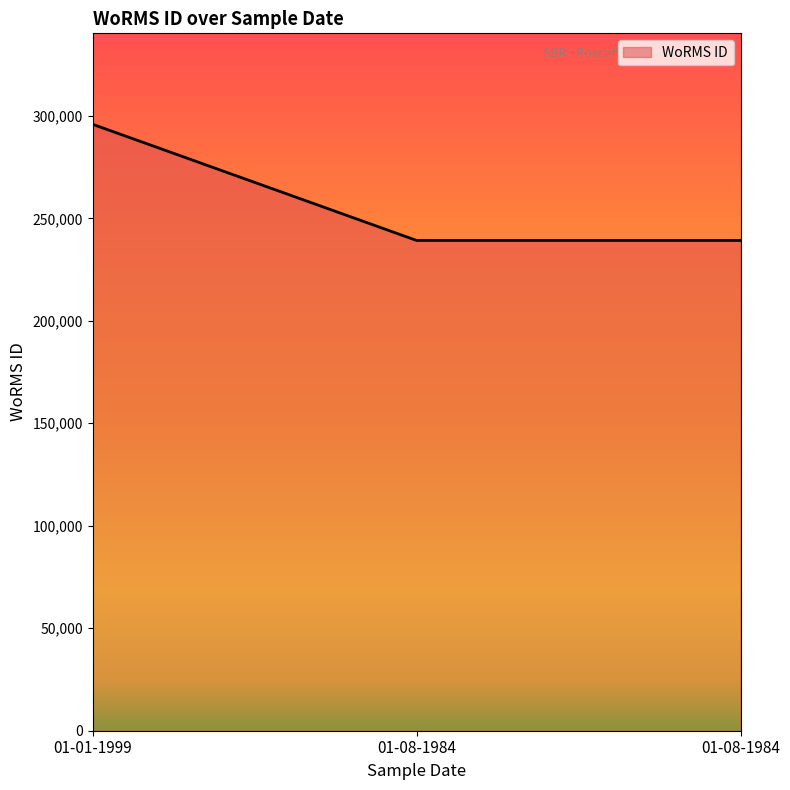

The value at 01-01-1999 is 130973. True or false?

False